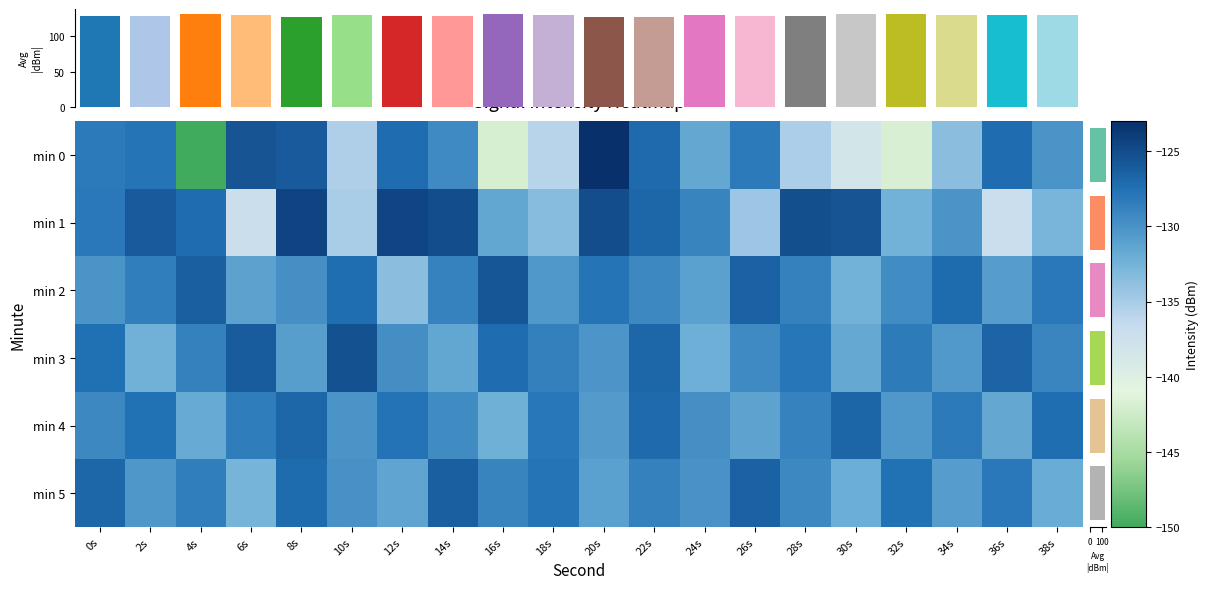

Is it true that min 5 equals -130.8 at 34s?

True